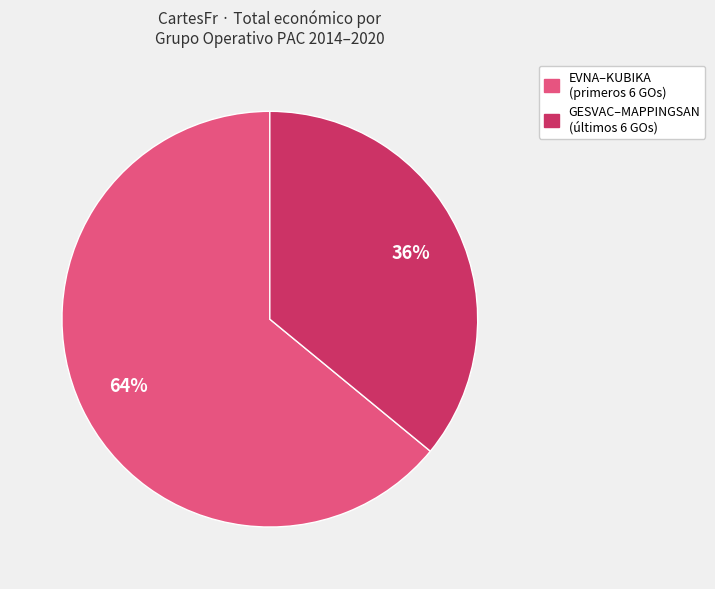

Between GESVAC–MAPPINGSAN (últimos 6 GOs) and EVNA–KUBIKA (primeros 6 GOs), which is larger?

EVNA–KUBIKA (primeros 6 GOs)